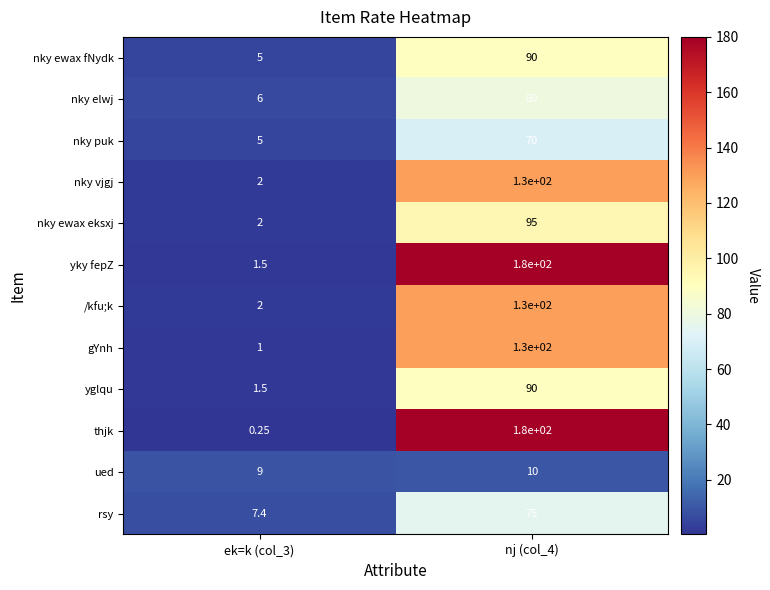

Which series has the largest total across all categories?

yky fepZ